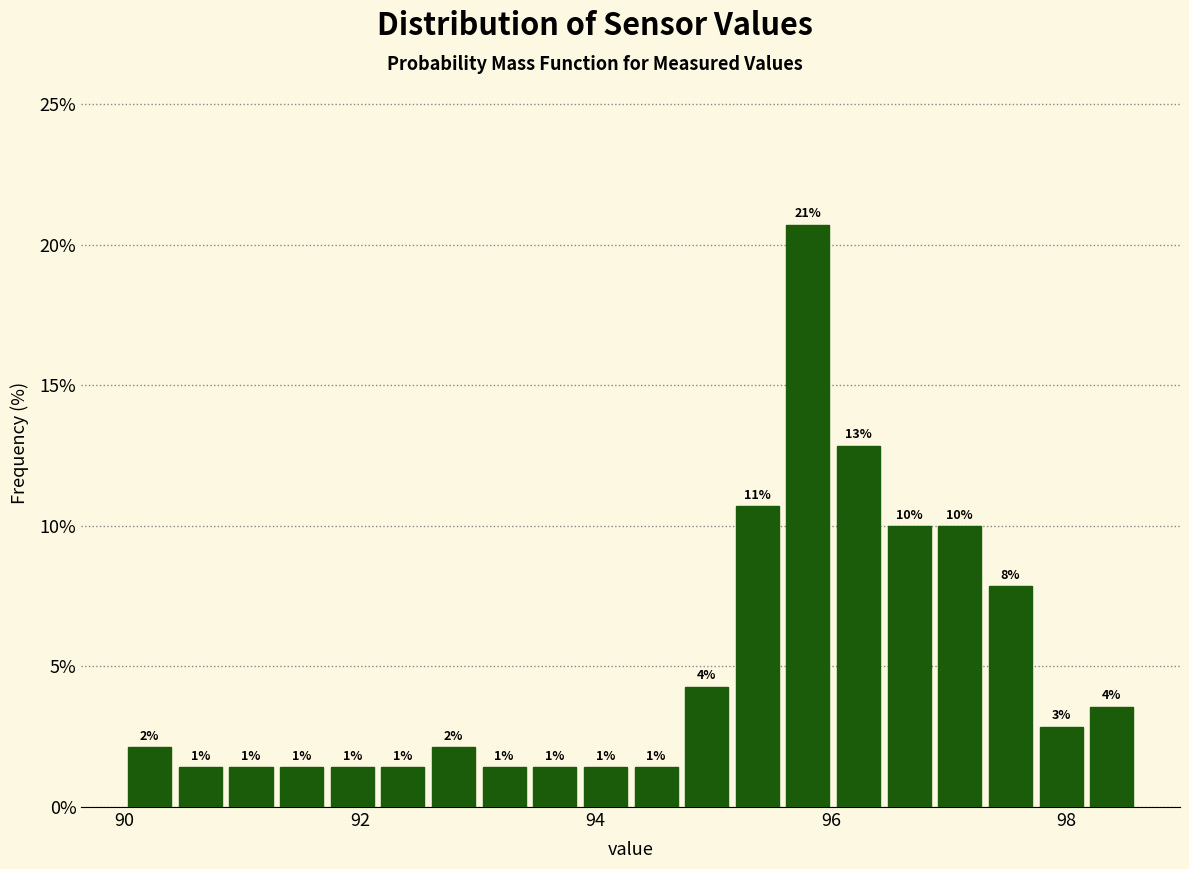

Around what value on the x-axis is the tallest bar? Give the approximate position of its centre, as read against the axis.

95.8